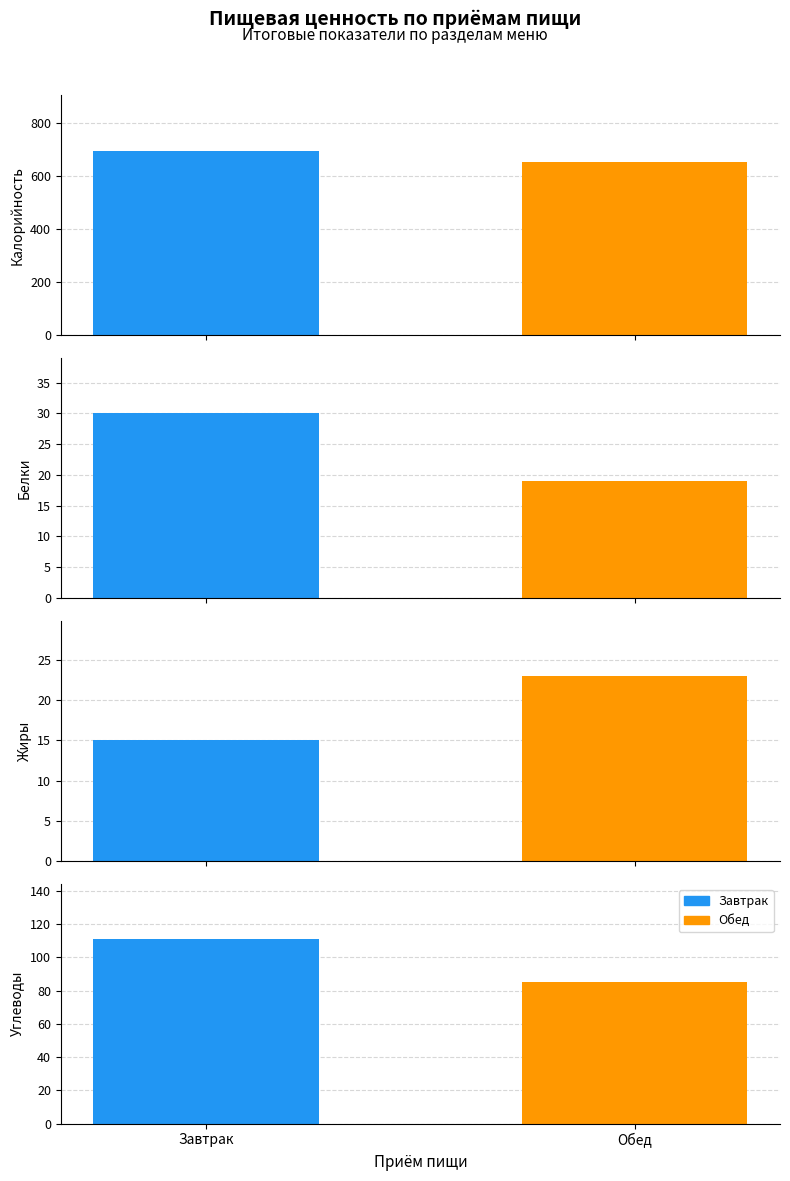

What is the maximum value shown in the chart?

695